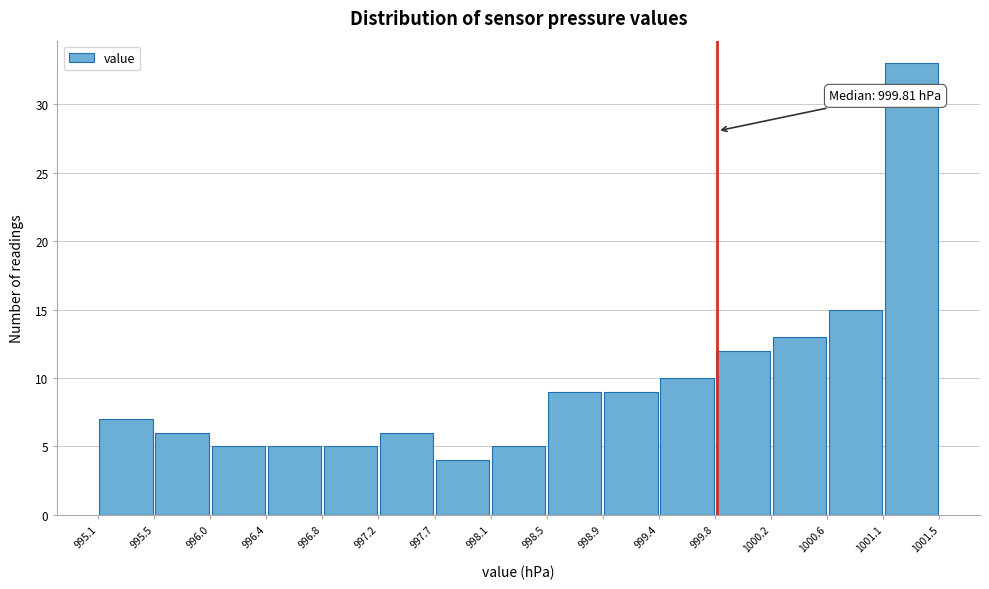

Which range on the x-axis has the tallest bar?

1001.1 to 1001.5